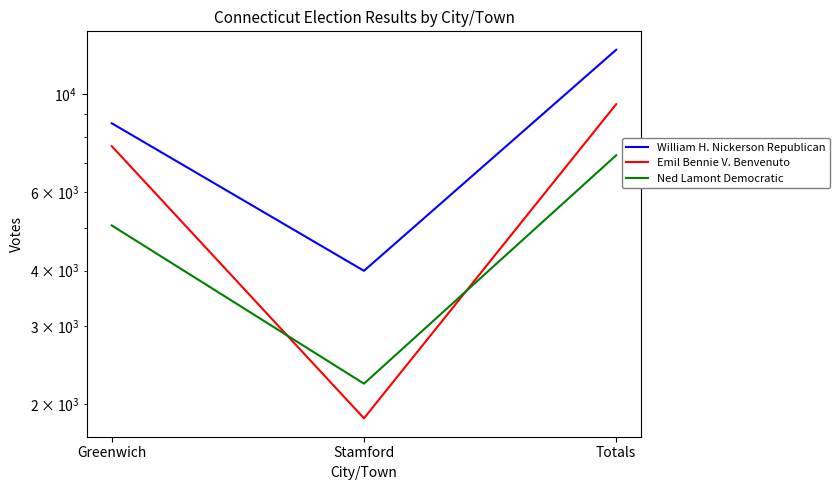

The William H. Nickerson Republican series shows 12588 at Totals. True or false?

True